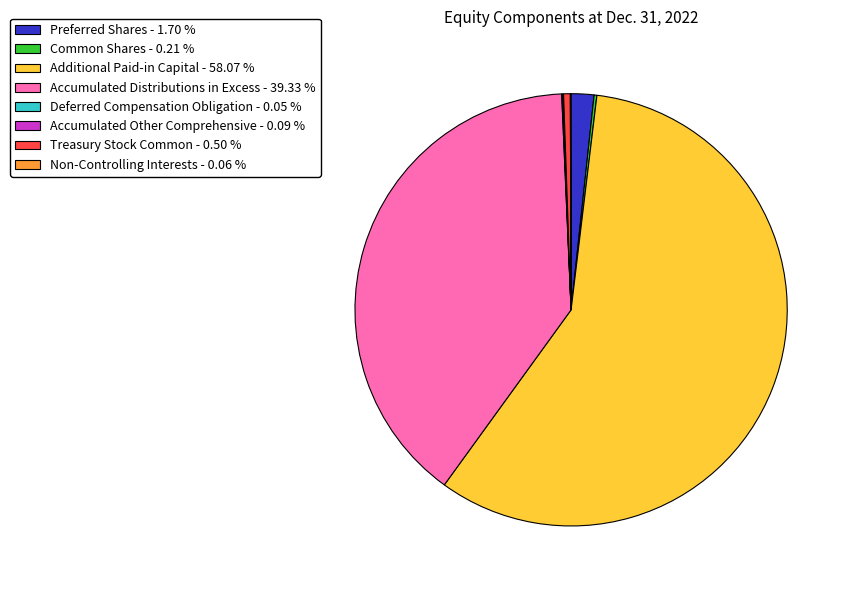

Approximately how many times larger is the value at Treasury Stock Common compared to Preferred Shares?

0.3